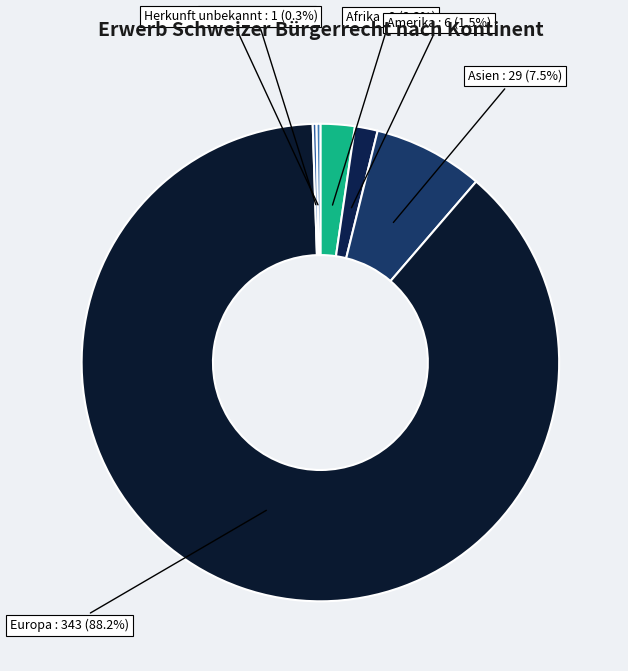

What percentage is NOT represented by Asien?

92.5%